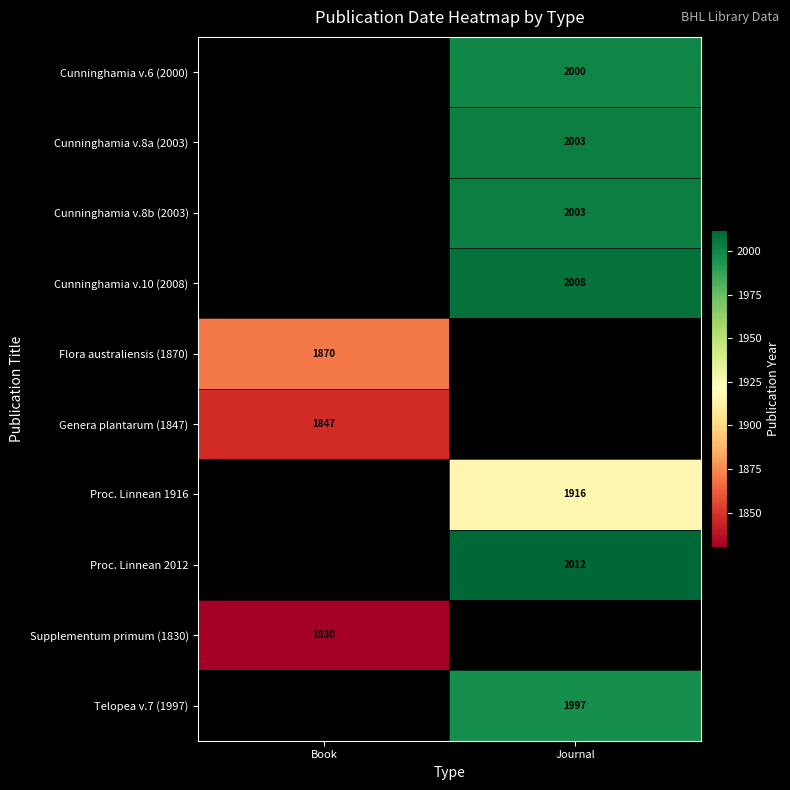

Is it true that Proc. Linnean 2012 equals 3499 at Journal?

False